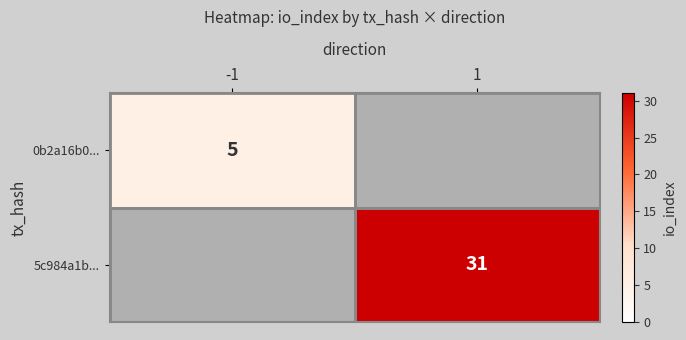

The value of 0b2a16b0... at -1 is 8. True or false?

False